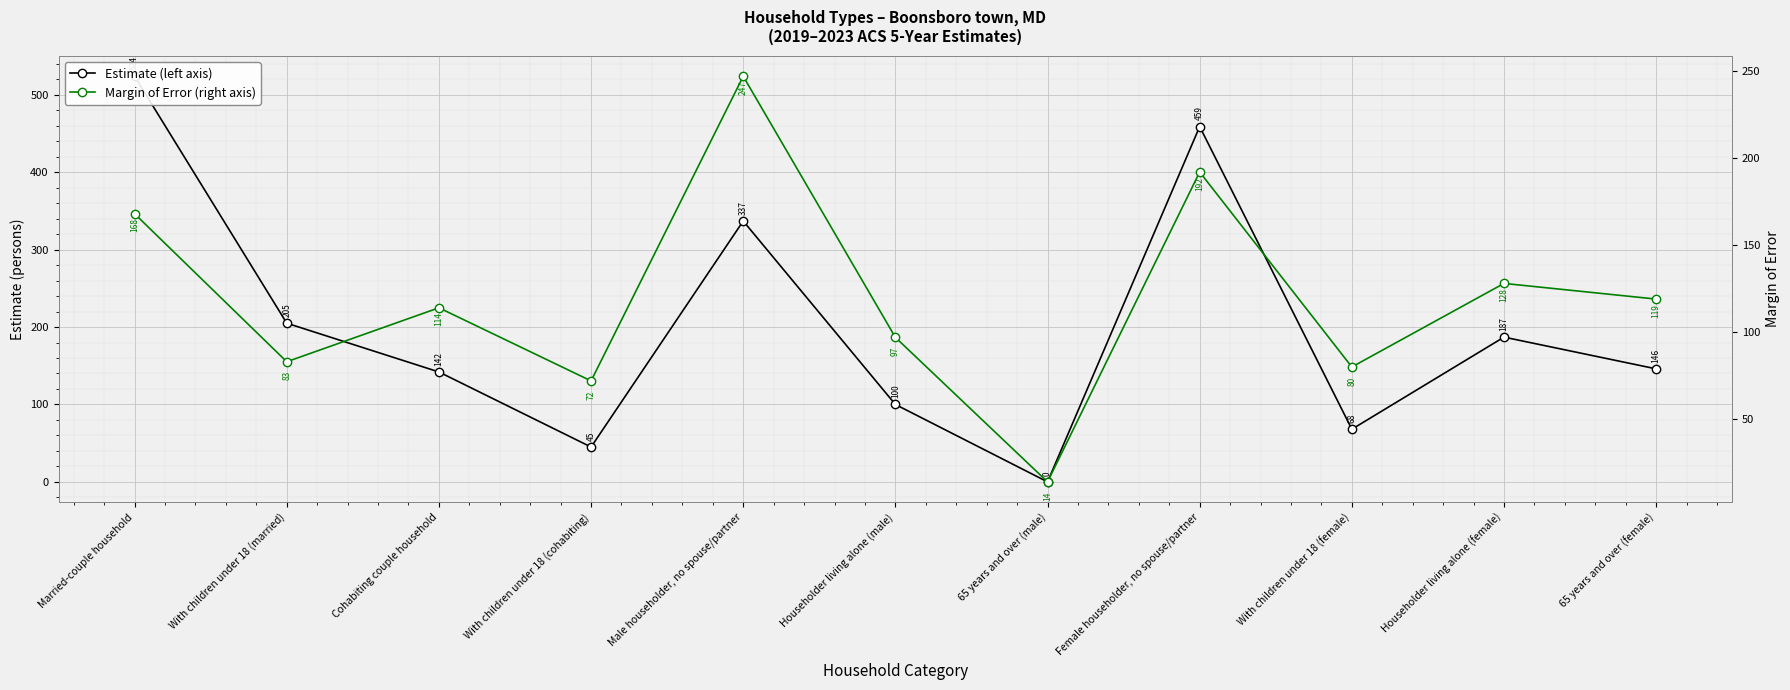

Where is the first local maximum for Estimate (left axis)?

Male householder, no spouse/partner